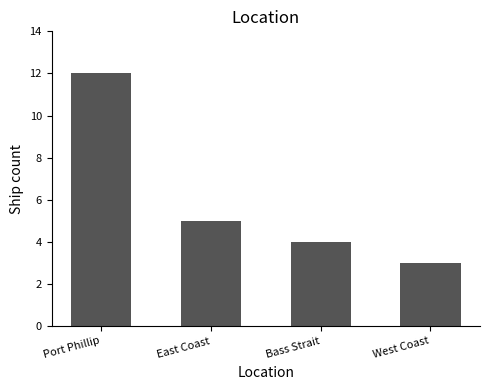

What position from the left is Bass Strait?

3